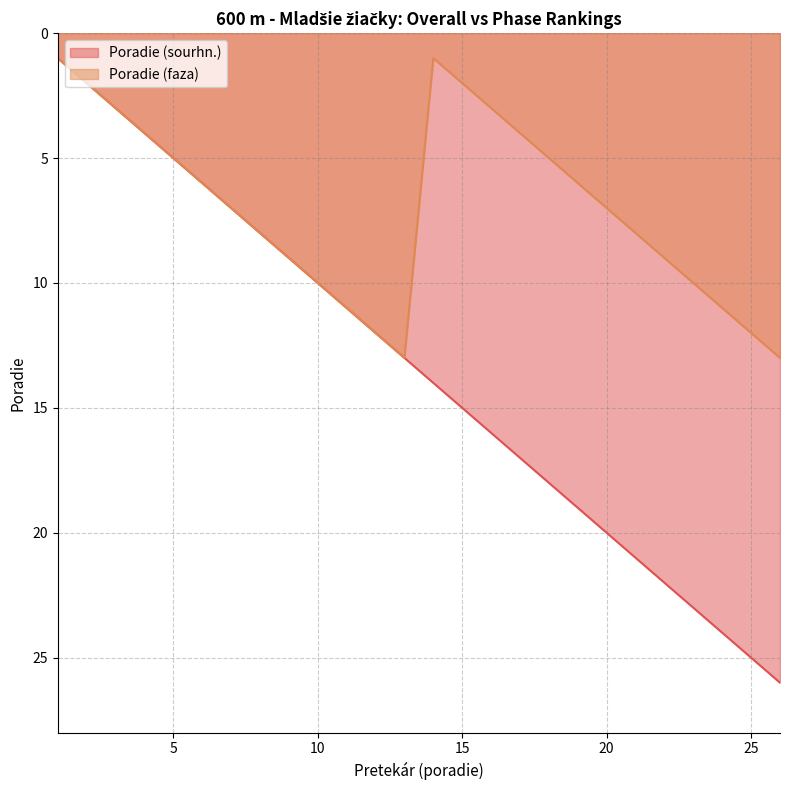

What is the difference between the maximum and minimum values in the Poradie (sourhn.) series?

25